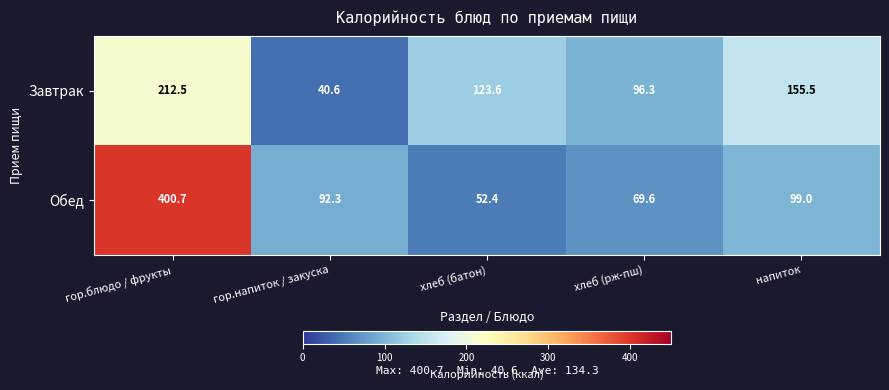

What is the difference between the highest and lowest values at гор.блюдо / фрукты?

188.2